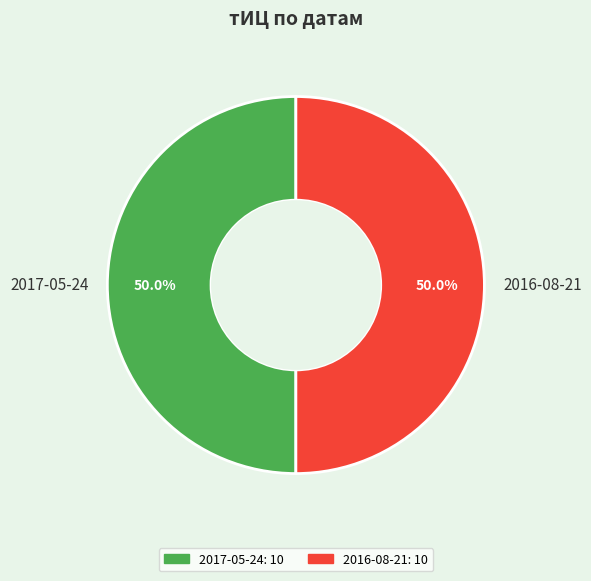

What is the ratio of the value at 2017-05-24 to the value at 2016-08-21?

1.0